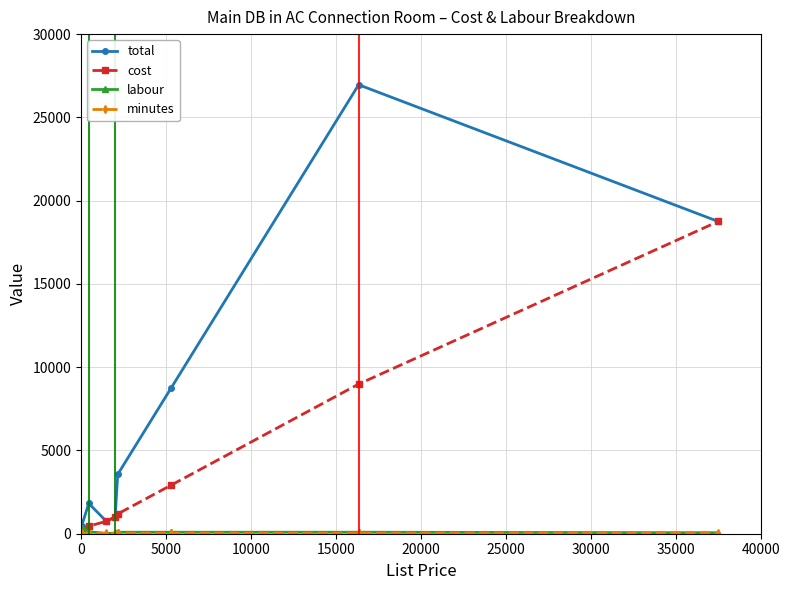

What is the value of the total point at the 4th from the left?

1005.0